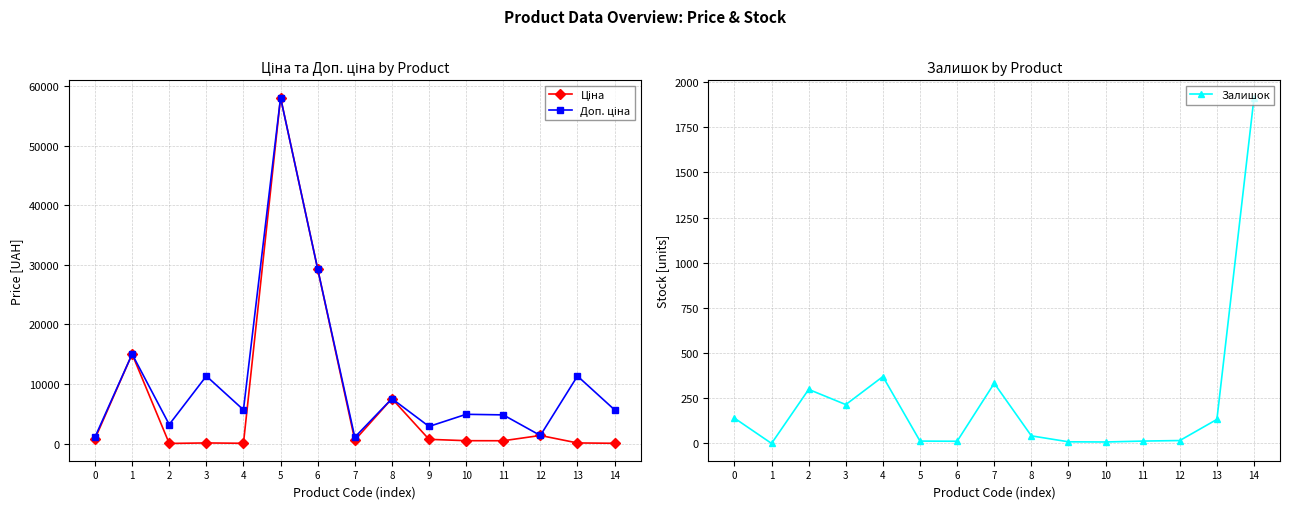

Does the chart display data point markers on the line(s)?

Yes